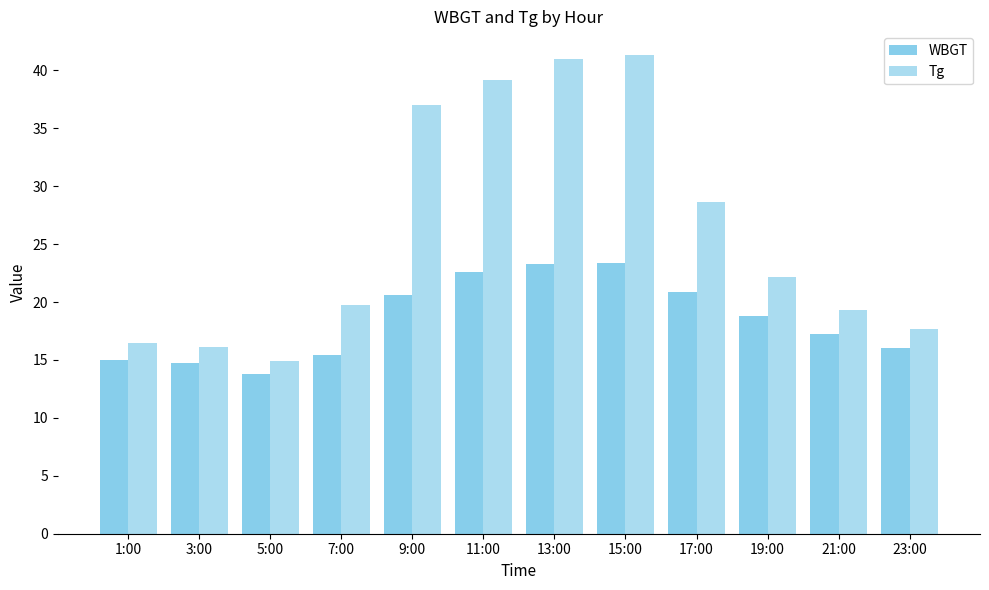

How many bars are there in each group?

2